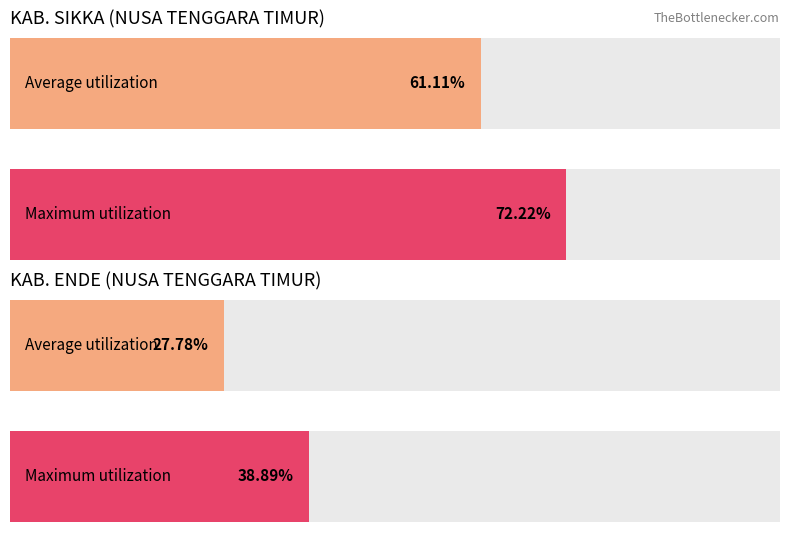

Are the bars horizontal?

Yes